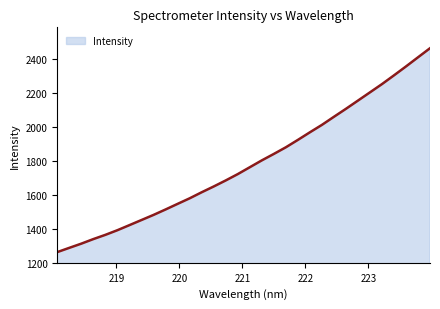

Does the chart display data point markers on the line(s)?

No